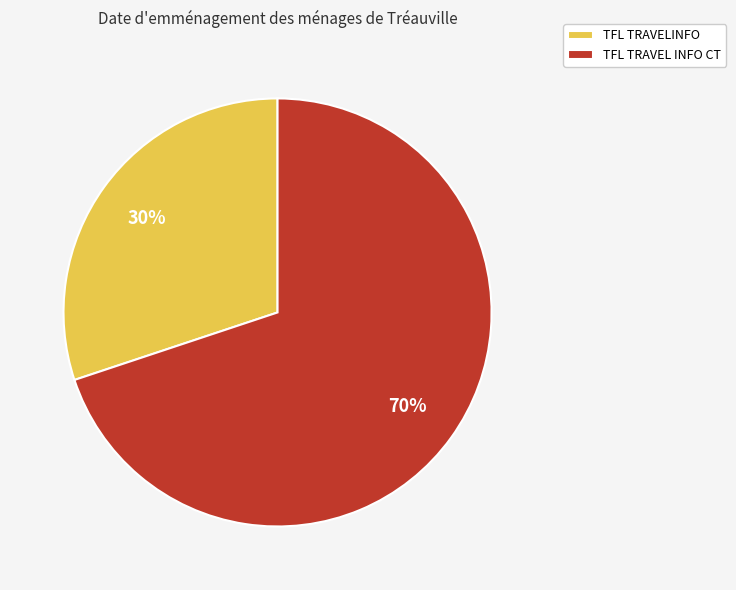

How many slices are in this pie chart?

2